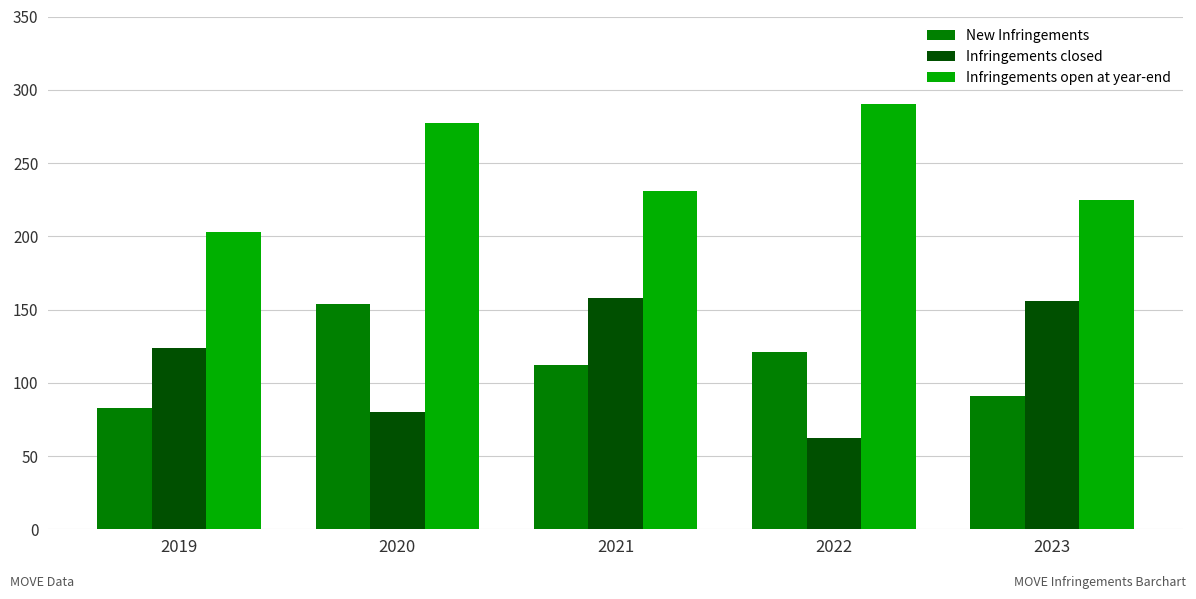

Rank the series by their maximum value, from highest to lowest.

Infringements open at year-end, Infringements closed, New Infringements